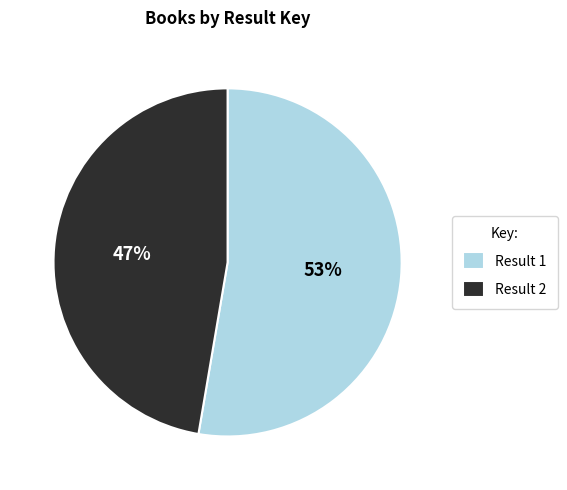

To the nearest percent, what percentage of the pie is Result 2?

47%